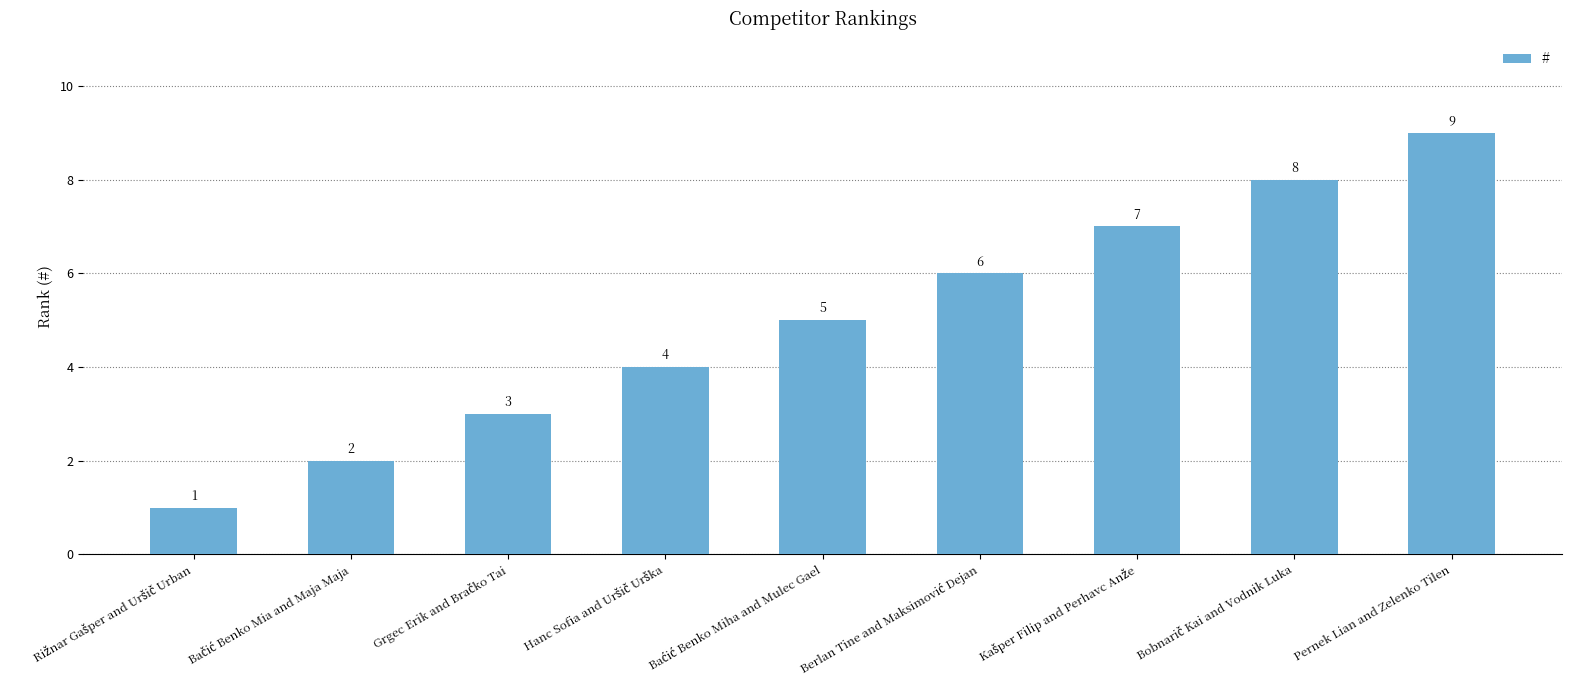

Count the values in the range 3 to 7.

5